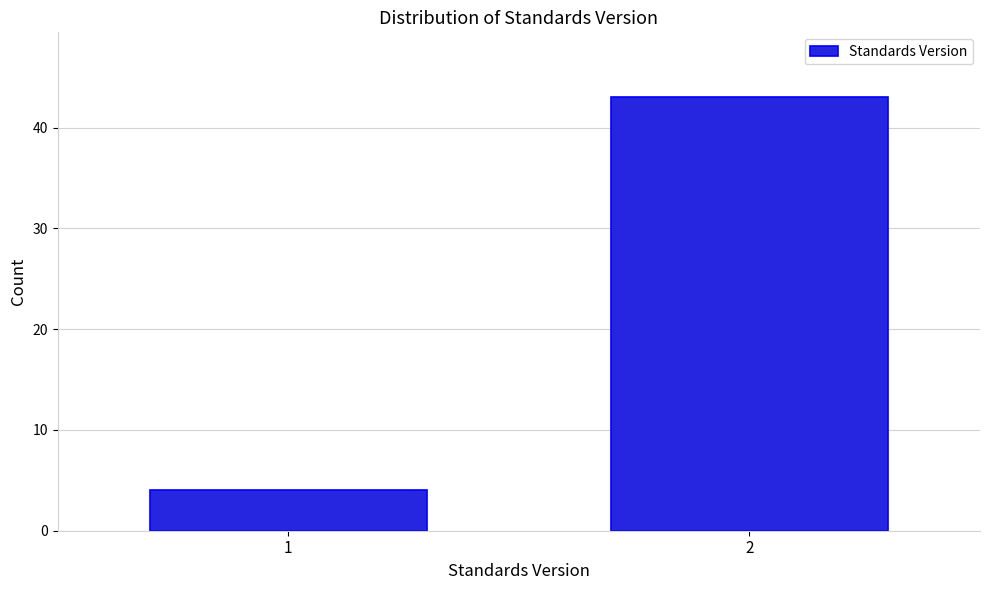

Reading left to right, extract all data points from this chart.

4	43